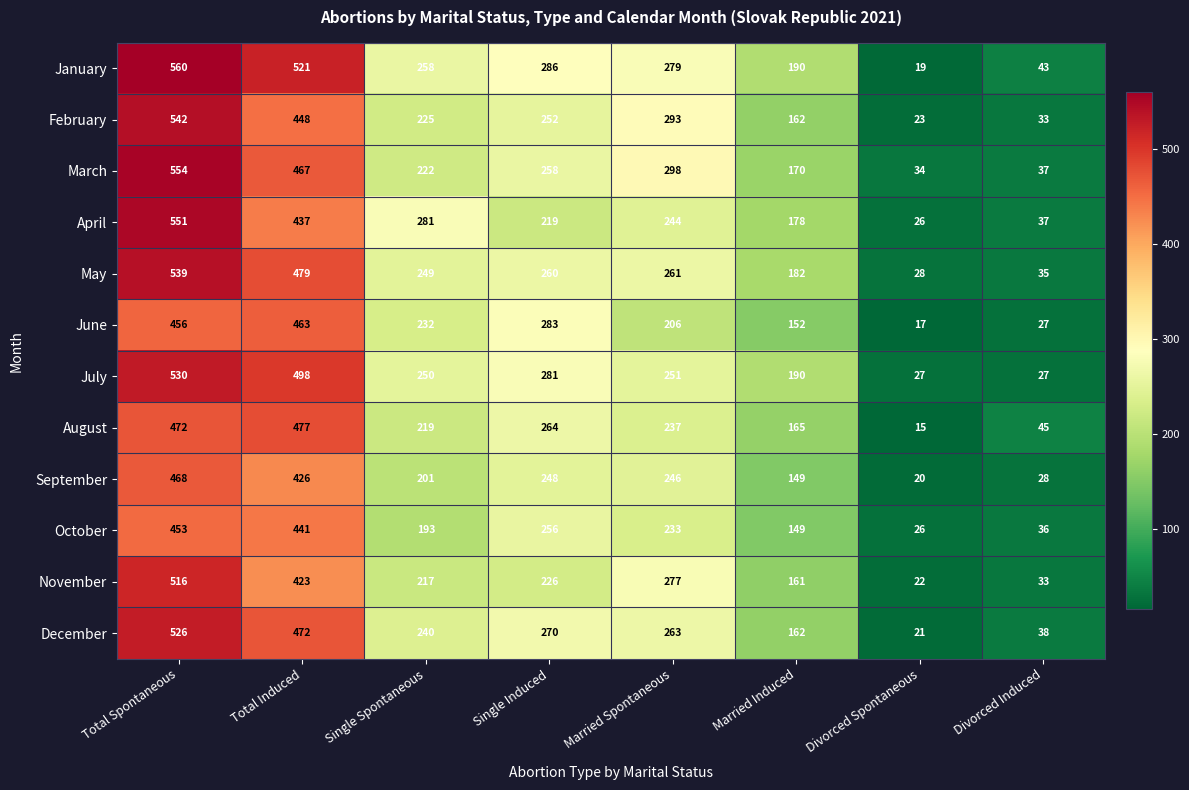

What is the maximum value shown in the chart?

560